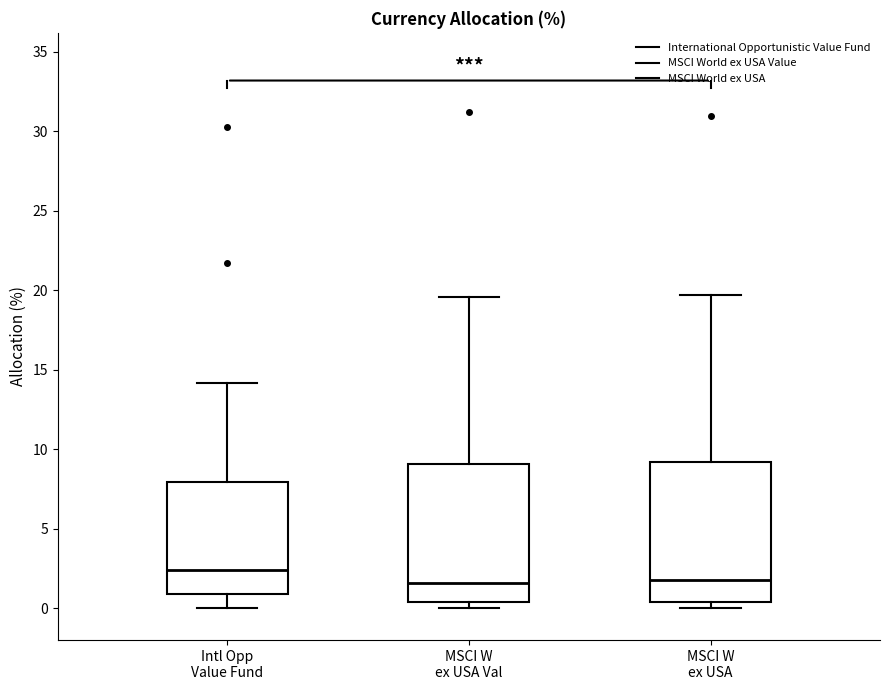

Where does the lower whisker of the box for Intl Opp Value Fund end on the y-axis? The values are not printed on the chart, so give them approximately, as read against the axis.

0.0